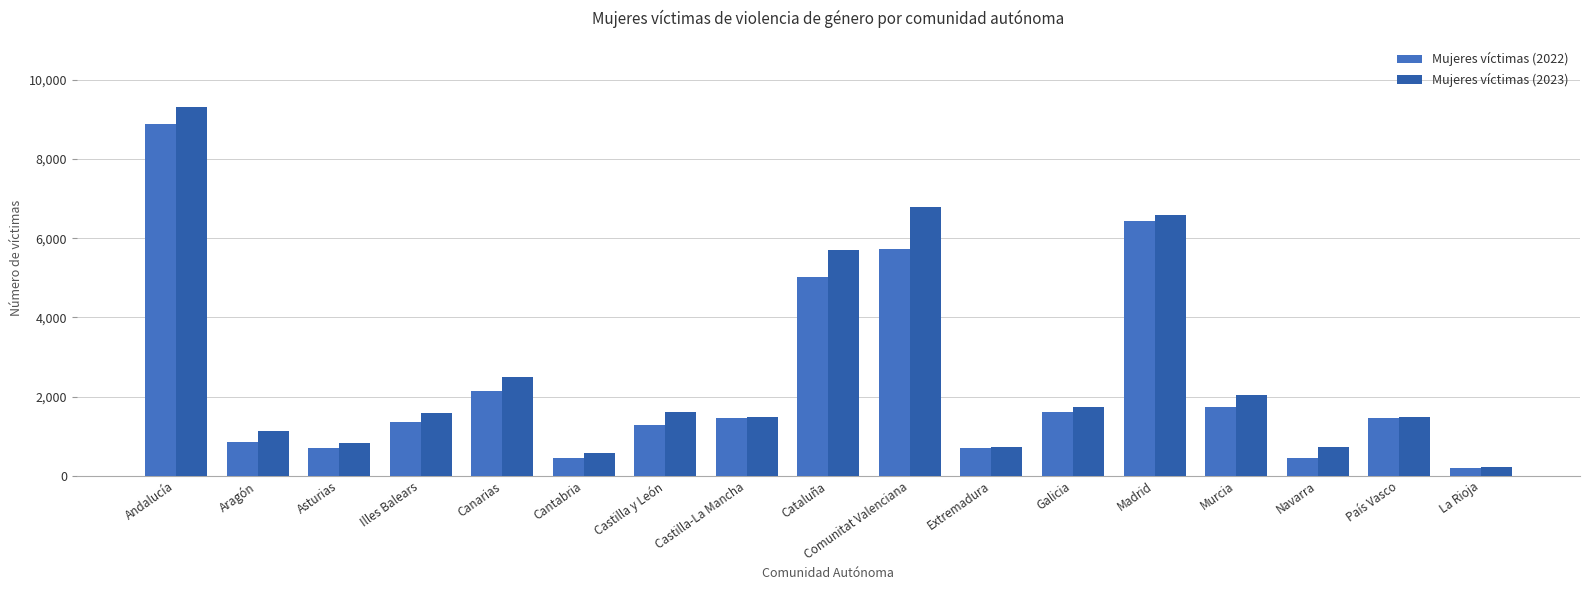

What is the label of the 1st bar from the left?

Andalucía